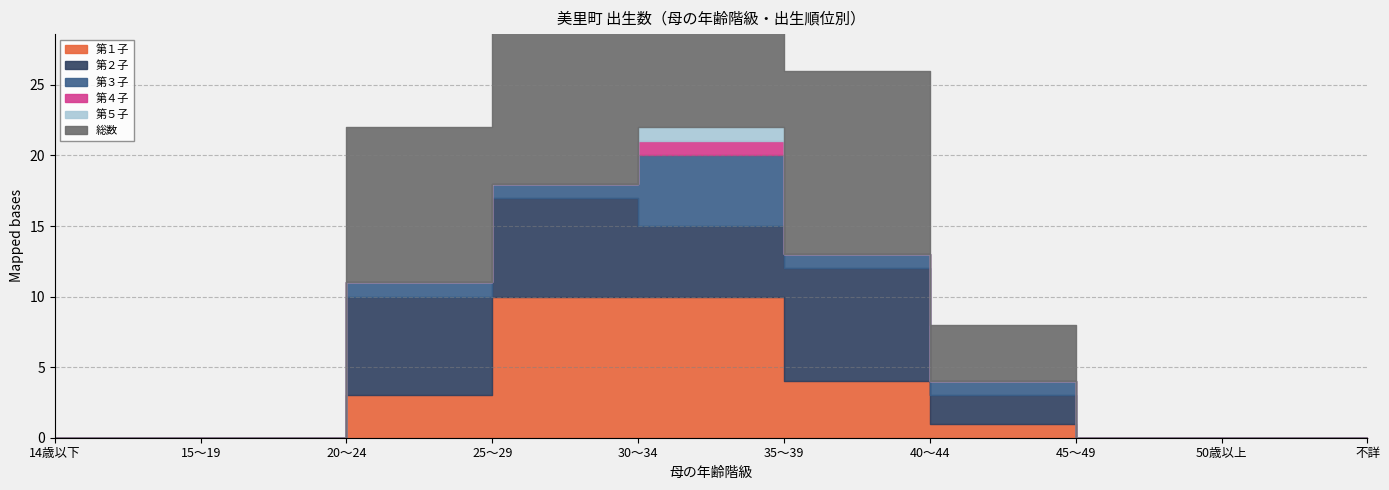

At which label does 総数 first exceed 4?

20～24